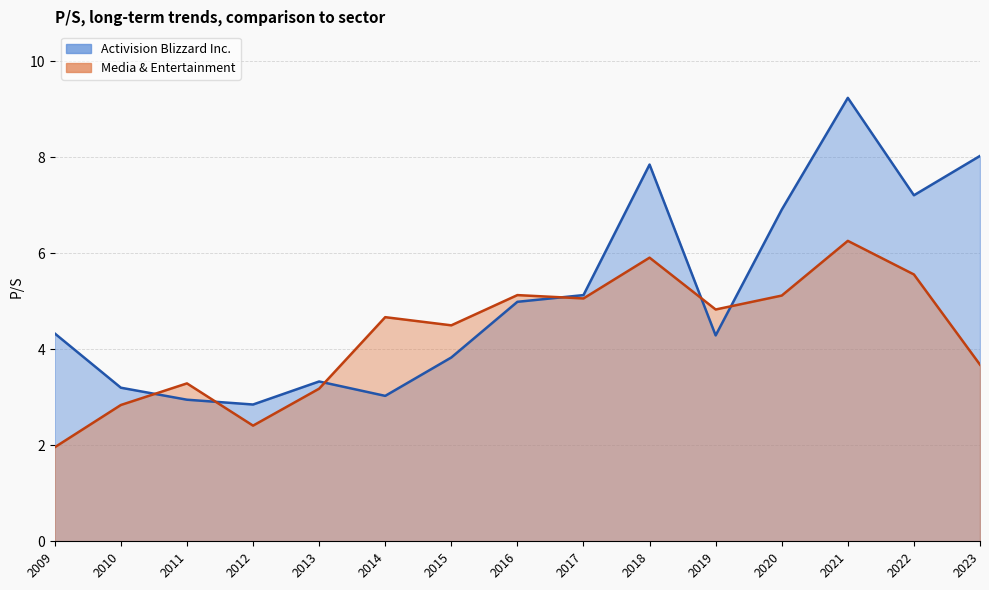

True or false: Media & Entertainment and Activision Blizzard Inc. intersect in this chart.

True